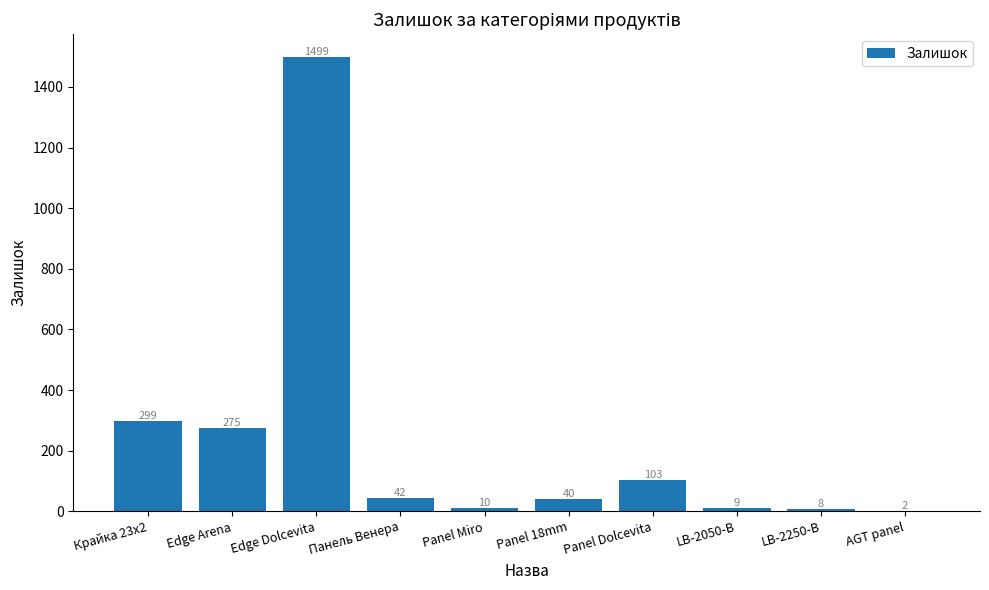

Reading left to right, list all the values displayed in this chart.

299	275	1499	42	10	40	103	9	8	2